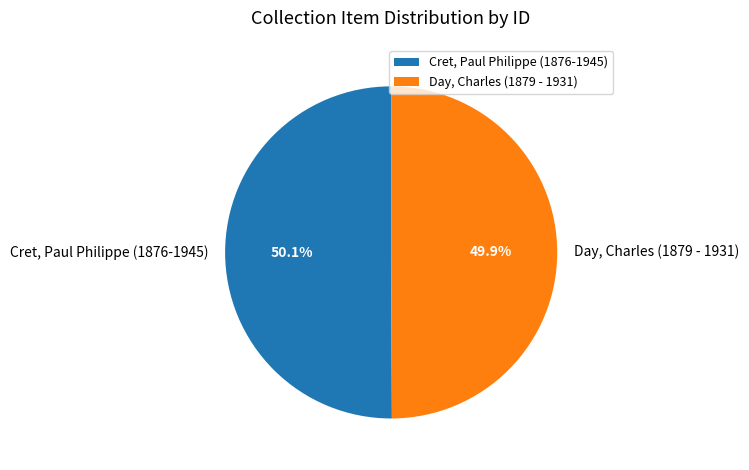

To the nearest percent, what is the average slice percentage?

50%